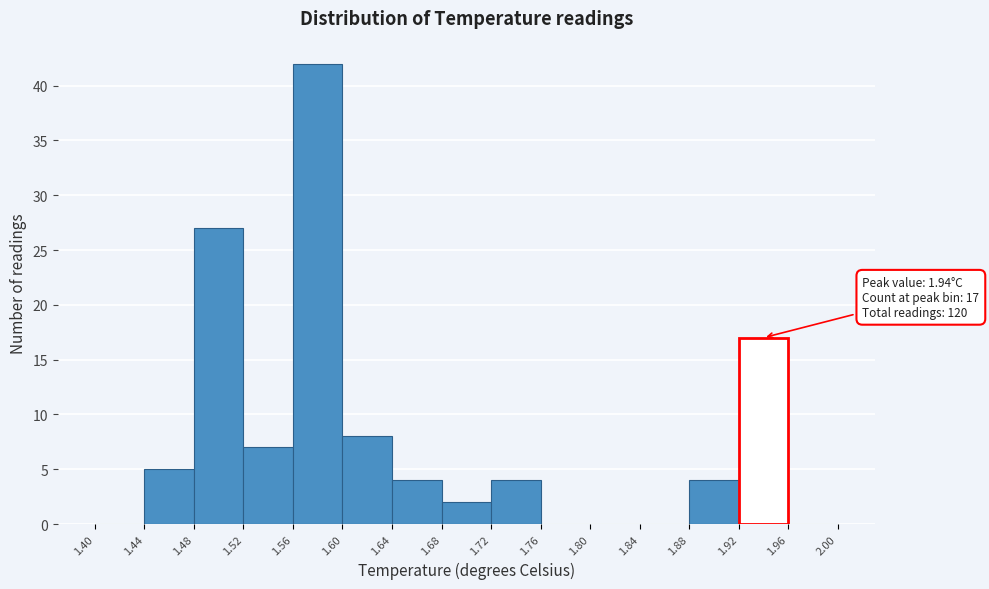

Which range on the x-axis has the tallest bar?

1.56 to 1.60